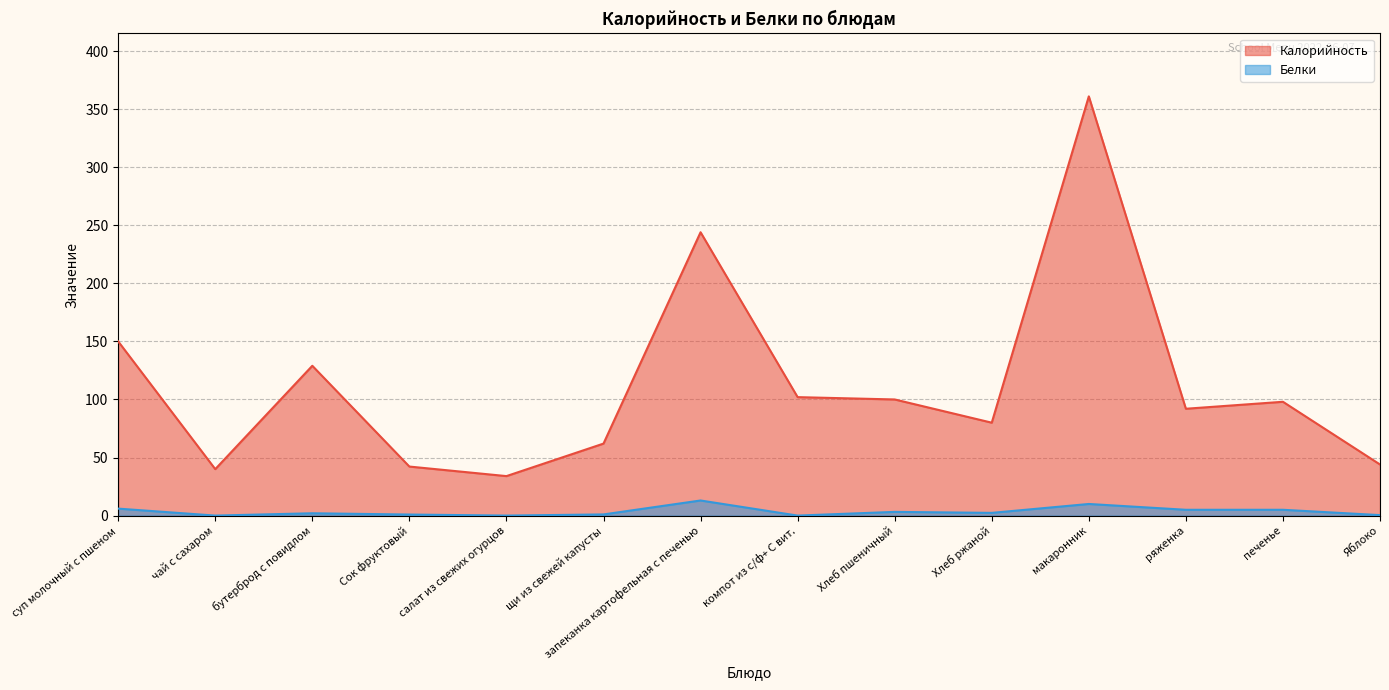

What is the difference between the highest and lowest values at компот из с/ф+ С вит.?

102.0